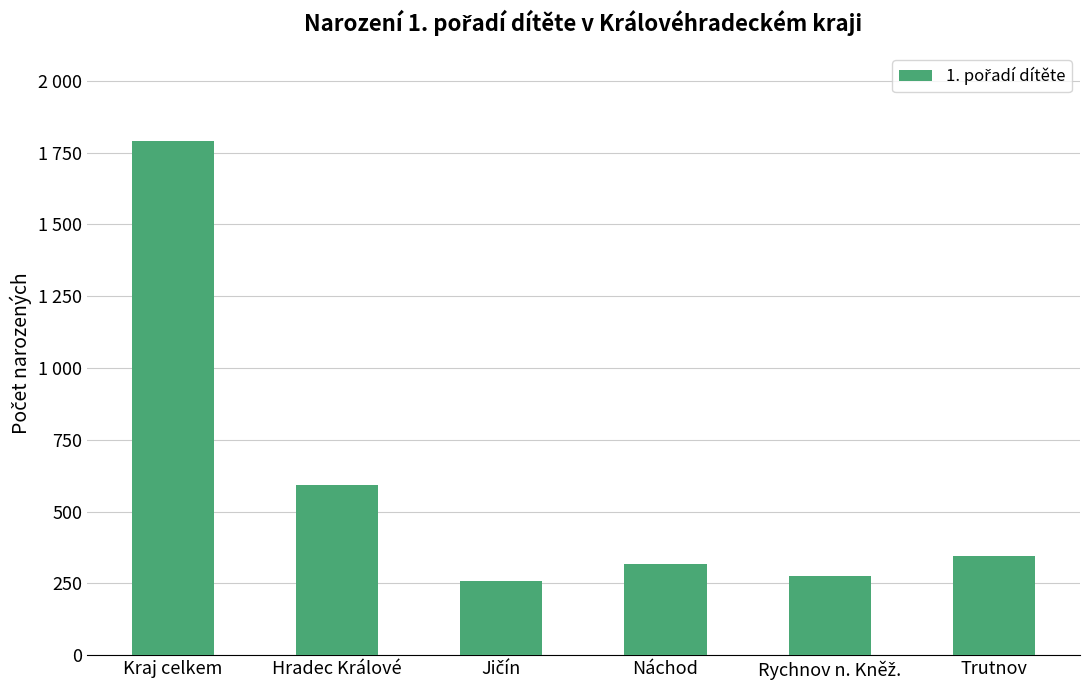

At which label is the value closest to 1023?

Hradec Králové